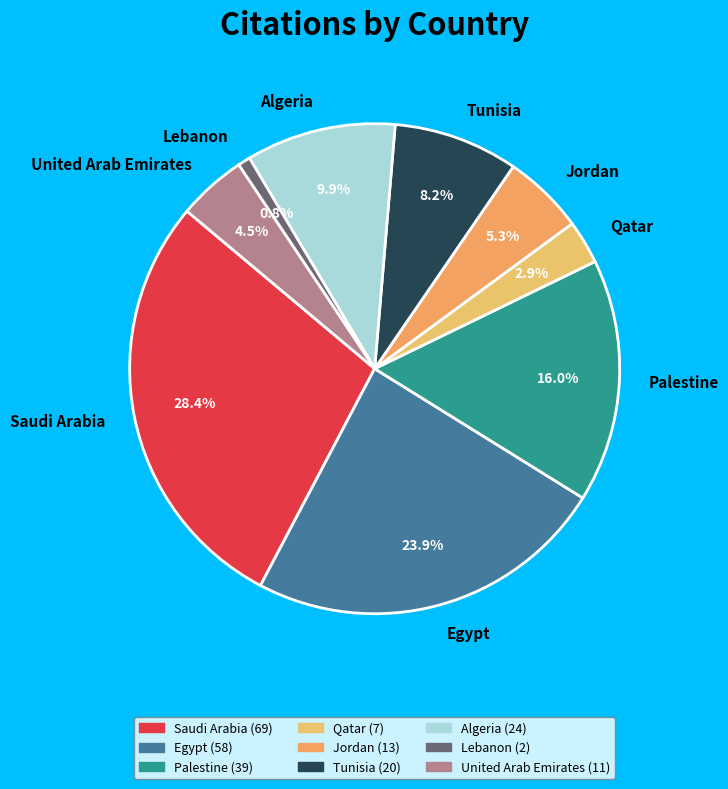

To the nearest percent, what is the combined percentage of United Arab Emirates and Palestine?

21%